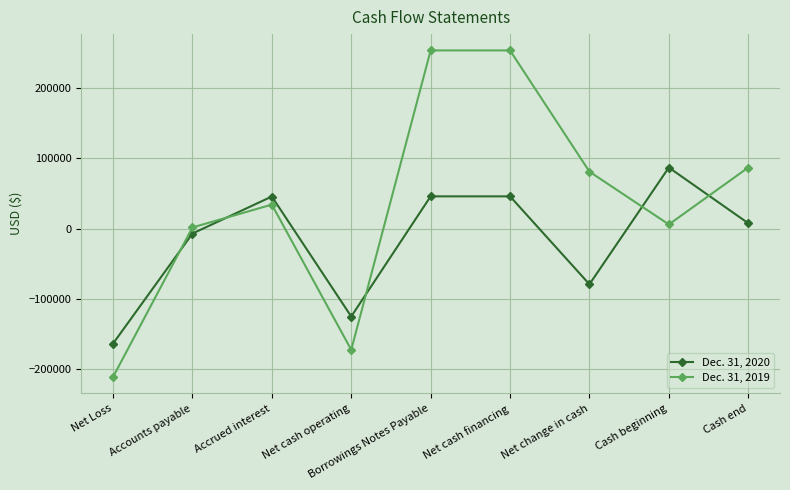

What is the difference between the Dec. 31, 2020 values at Accrued interest and Cash beginning?

41284